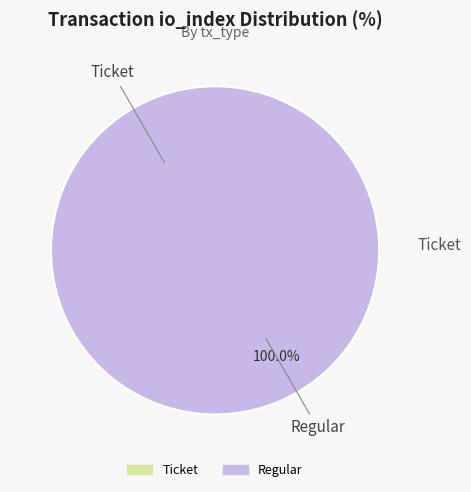

How many segments does this pie chart have?

2